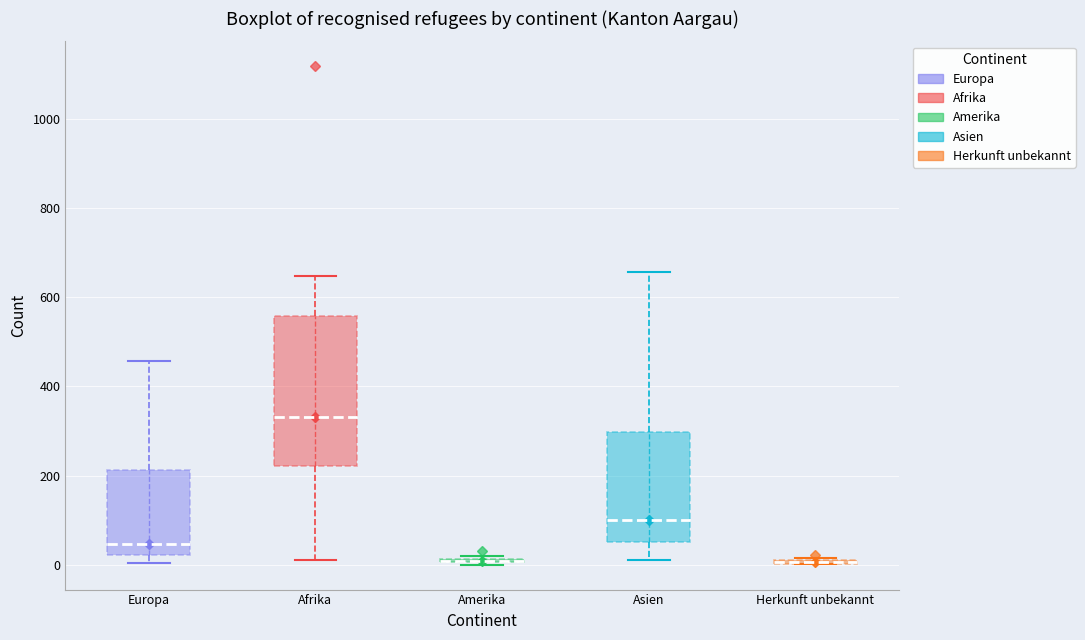

Where is the upper edge of the box for Amerika on the y-axis? The values are not printed on the chart, so give them approximately, as read against the axis.

20